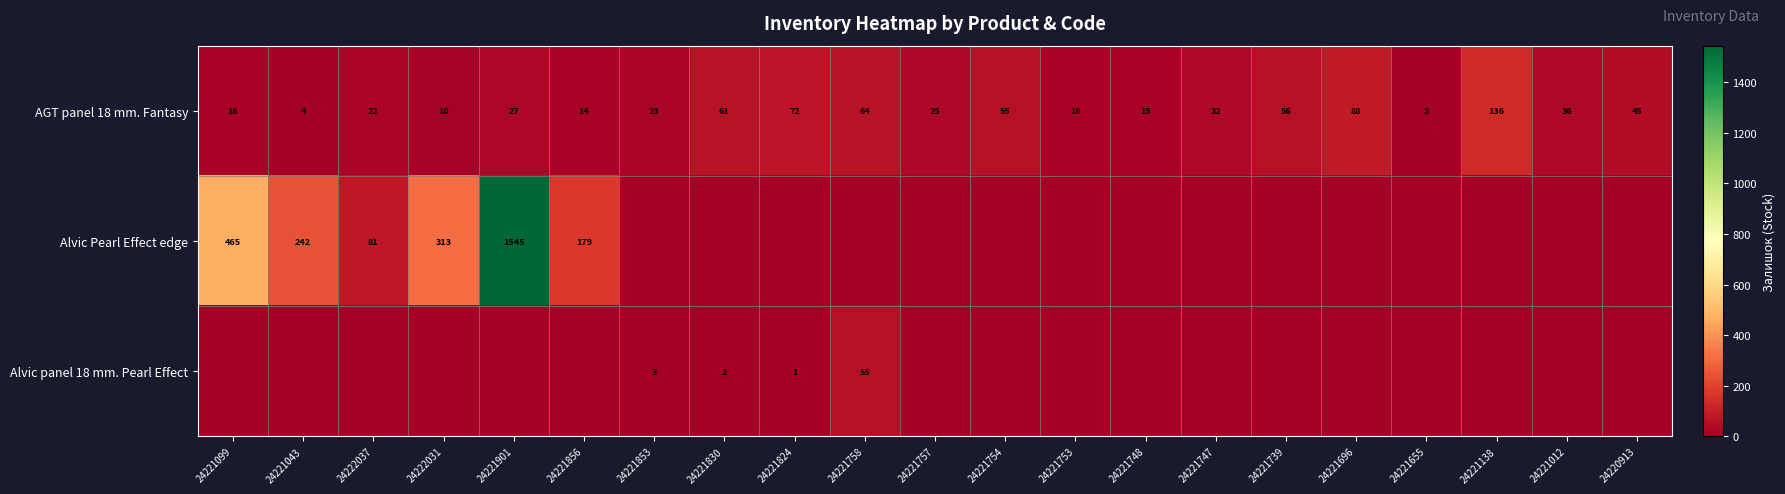

How many values in the AGT panel 18 mm. Fantasy series are below 27?

10